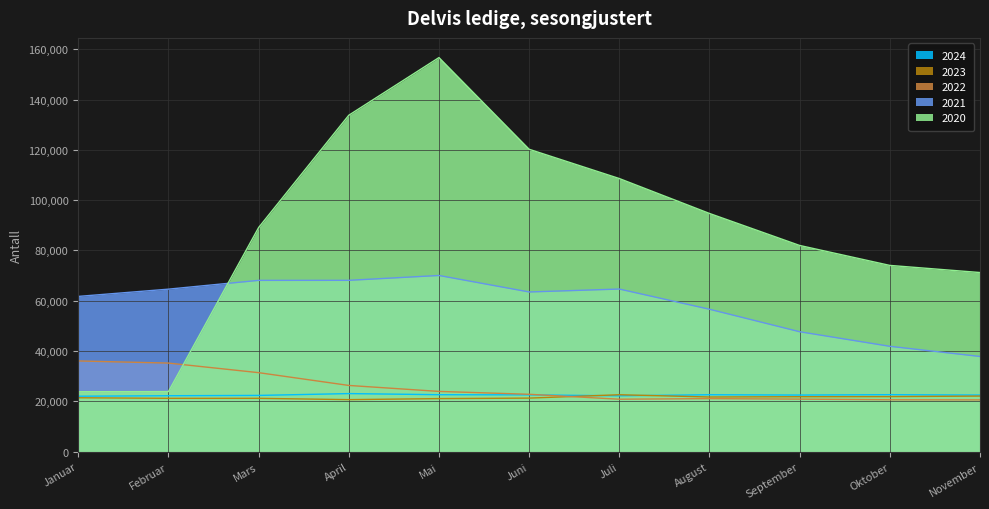

How many lines are shown in the chart?

5